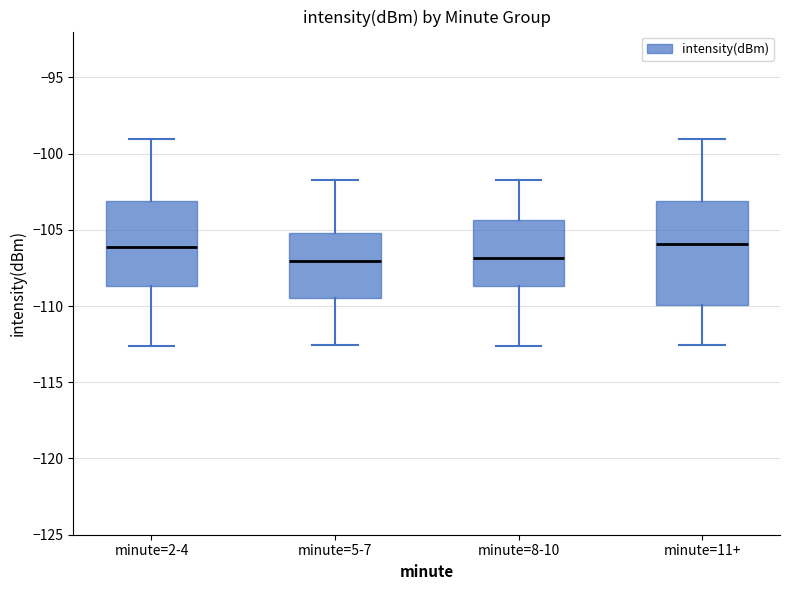

Reading left to right, transcribe this box plot: for each box, give where its median line is, the range the box spans, and where its two whiskers end, as read against the y-axis. The values are not printed on the chart, so give them approximately, as read against the axis.

minute=2-4: median -106.0, box -108.5 to -103.0, whiskers -112.5 to -99.0
minute=5-7: median -107.0, box -109.5 to -105.0, whiskers -112.5 to -101.5
minute=8-10: median -107.0, box -108.5 to -104.5, whiskers -112.5 to -102.0
minute=11+: median -106.0, box -110.0 to -103.0, whiskers -112.5 to -99.0